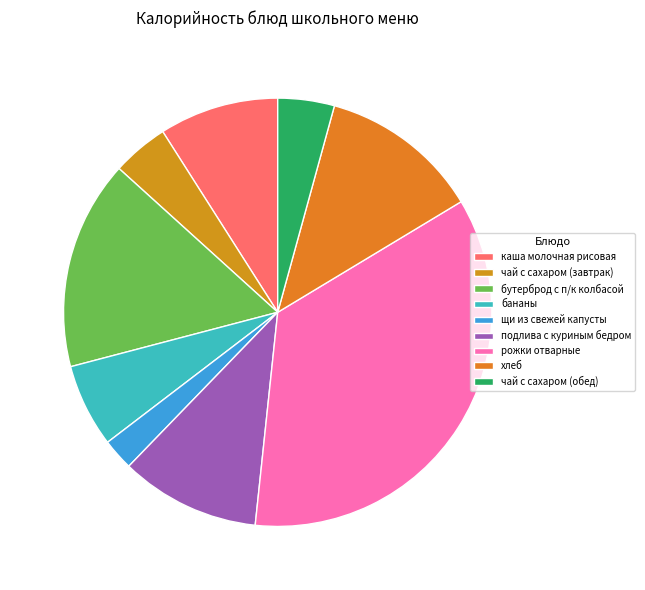

How many segments does this pie chart have?

9